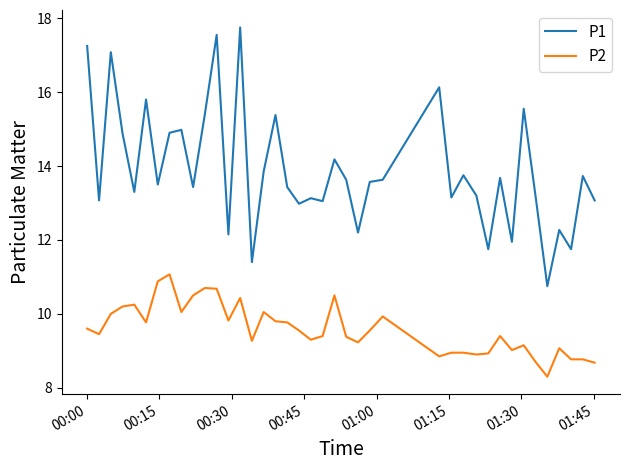

Which series has the widest spread of values?

P1